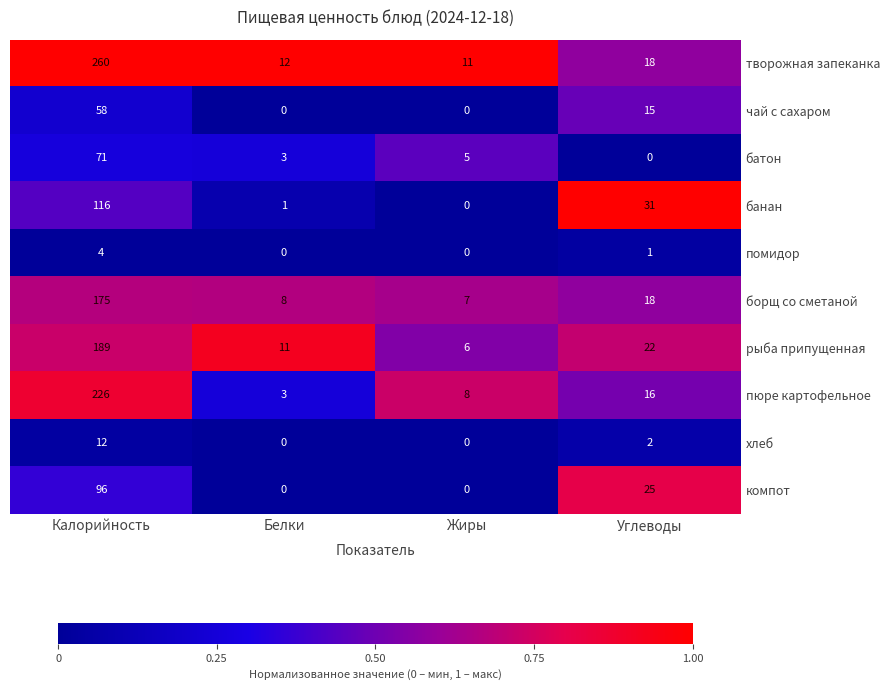

How many хлеб values are between 0 and 12?

4